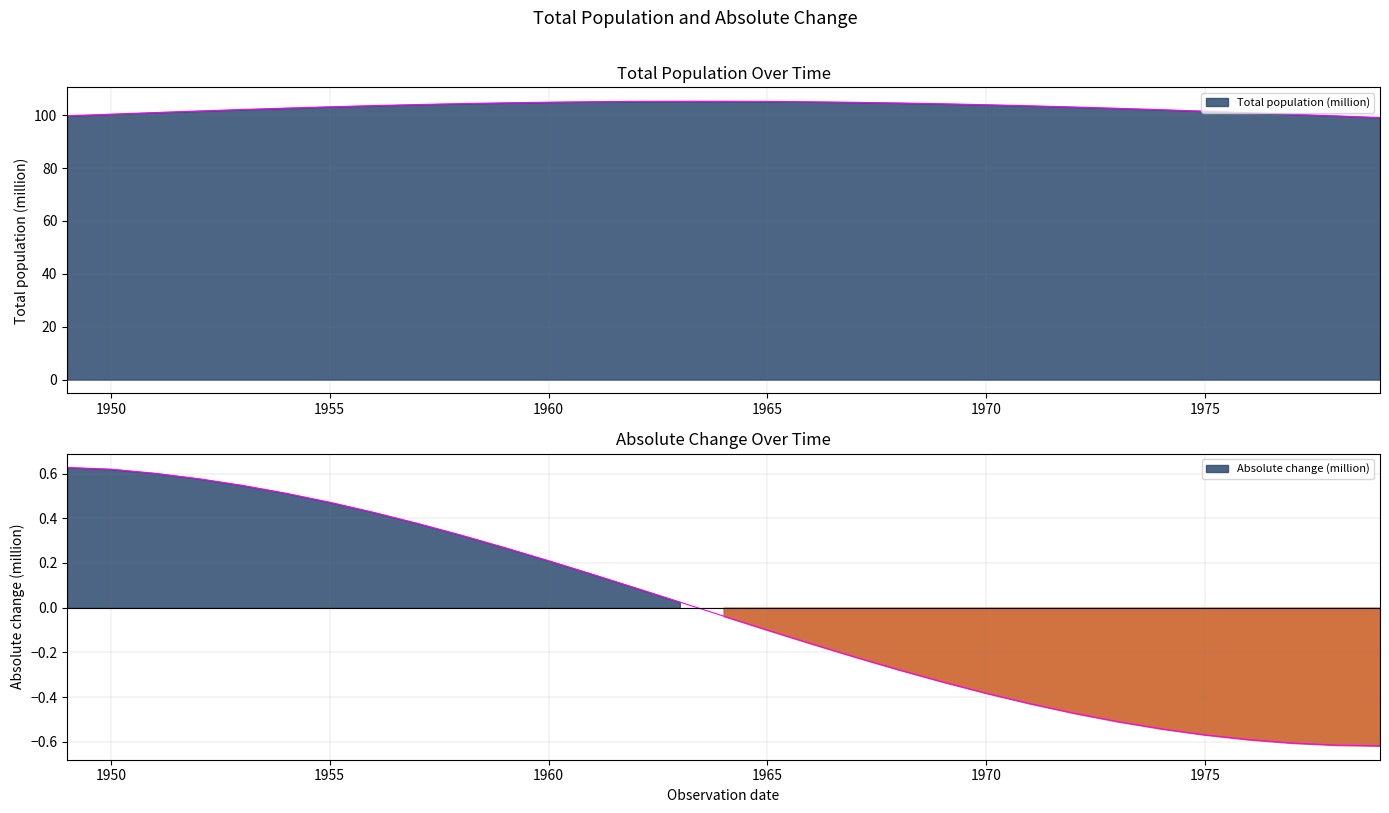

What is the difference between the Absolute change (million) values at 1960 and 1966?

0.4